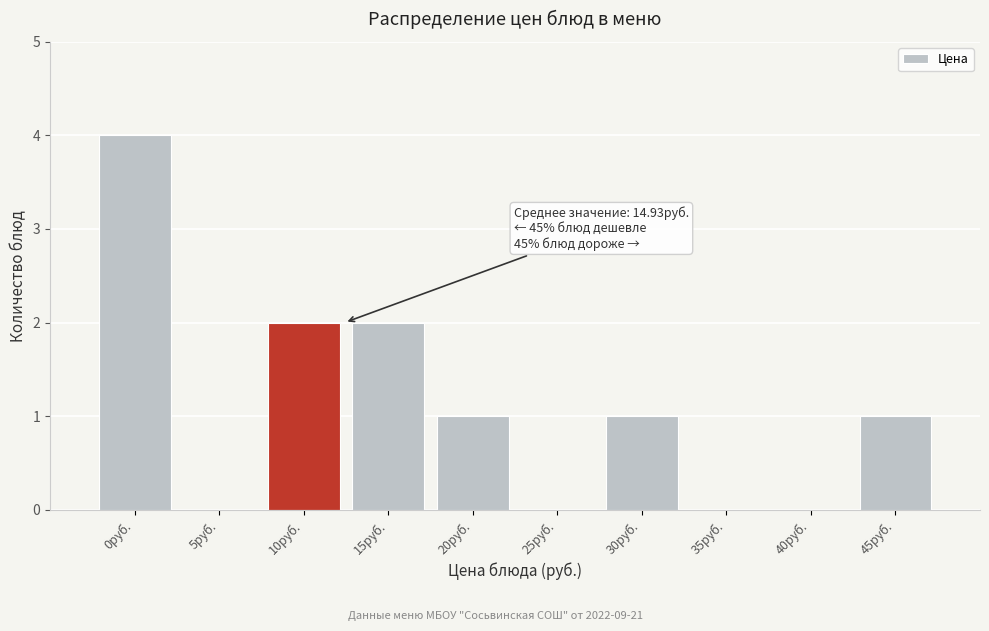

Reading left to right, what are all the values shown in this chart?

0руб.=4	5руб.=0	10руб.=2	15руб.=2	20руб.=1	25руб.=0	30руб.=1	35руб.=0	40руб.=0	45руб.=1